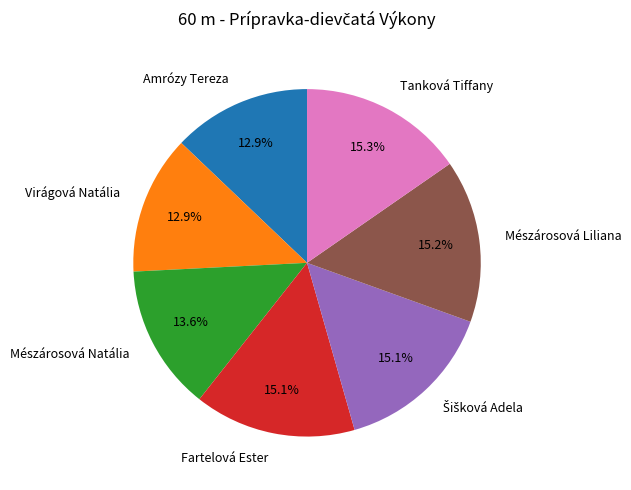

To the nearest percent, what is the average slice percentage?

14%